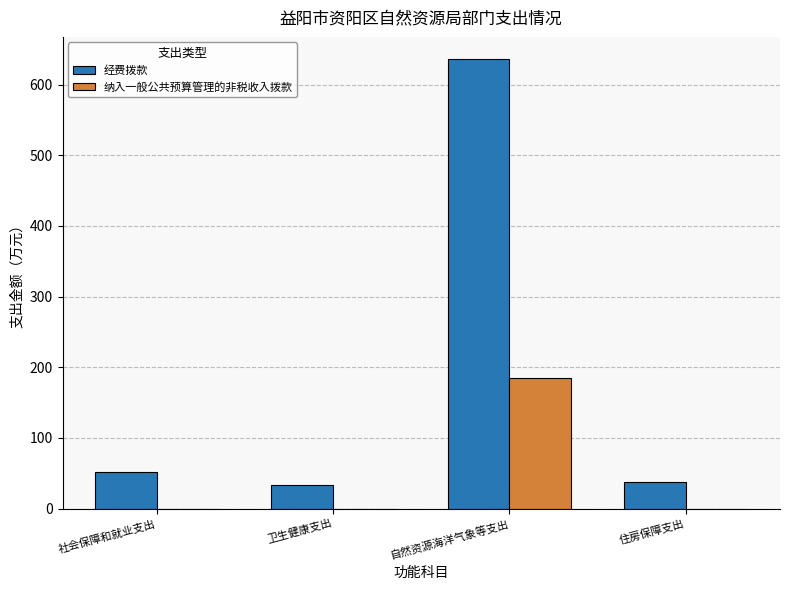

Is it true that 经费拨款 equals 51.8 at 社会保障和就业支出?

True